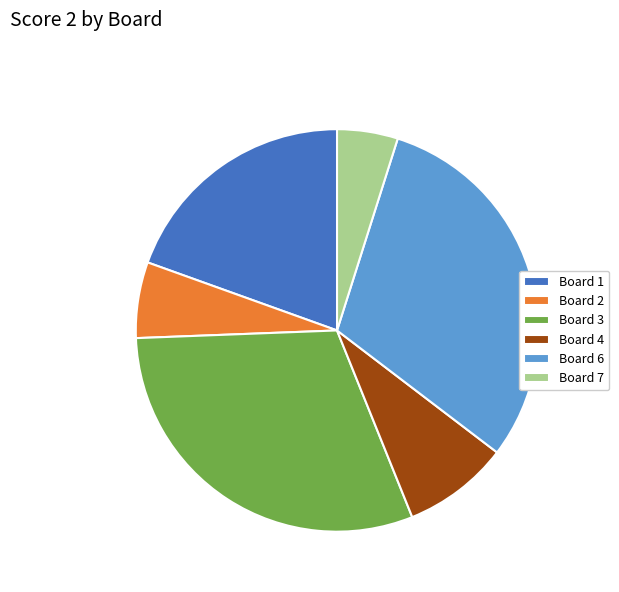

Is the sum of Board 3 and Board 2 greater than half?

No